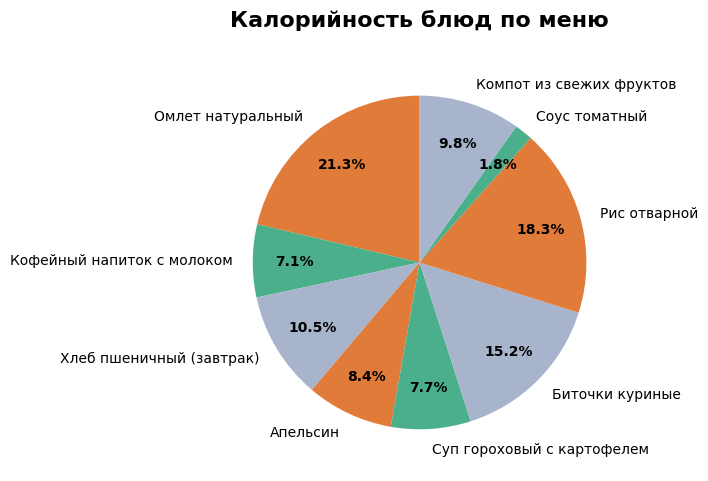

What is the ratio of the value at Хлеб пшеничный (завтрак) to the value at Компот из свежих фруктов?

1.1